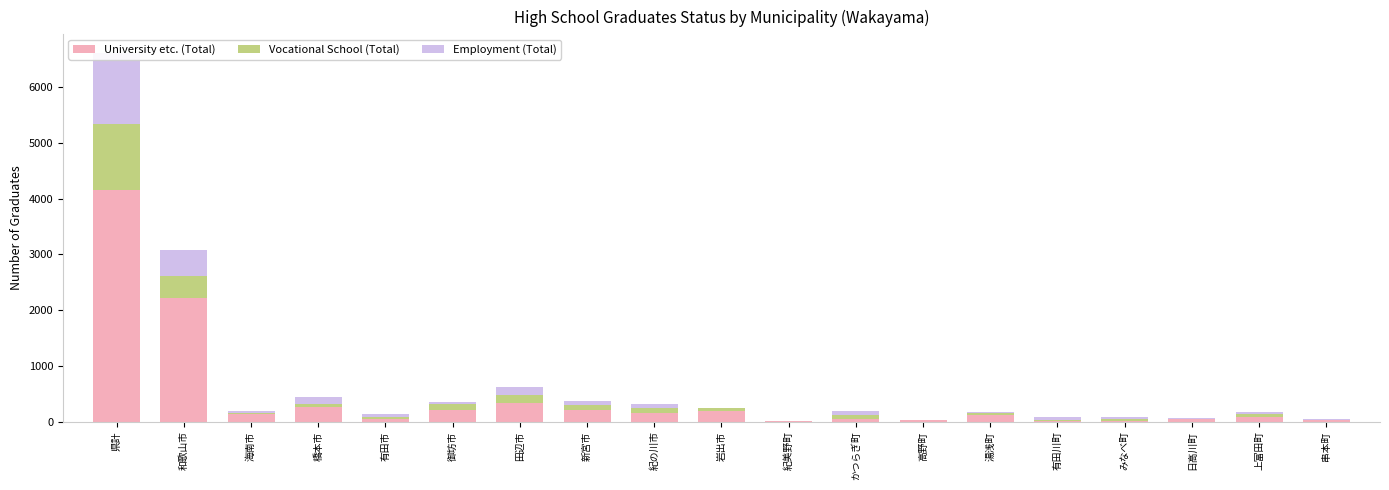

Between 岩出市 and かつらぎ町, which series saw the biggest shift?

University etc. (Total)